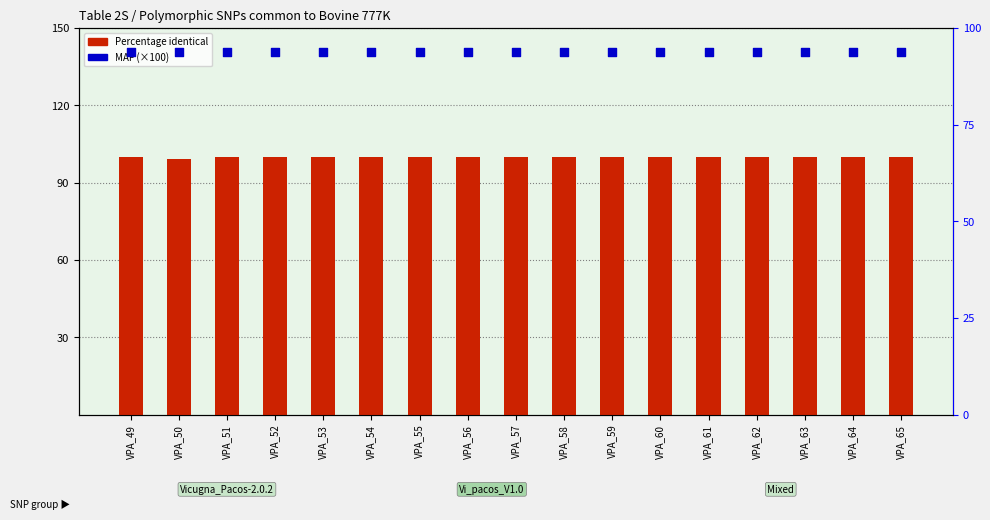

At how many categories does at least one series exceed 99?

17